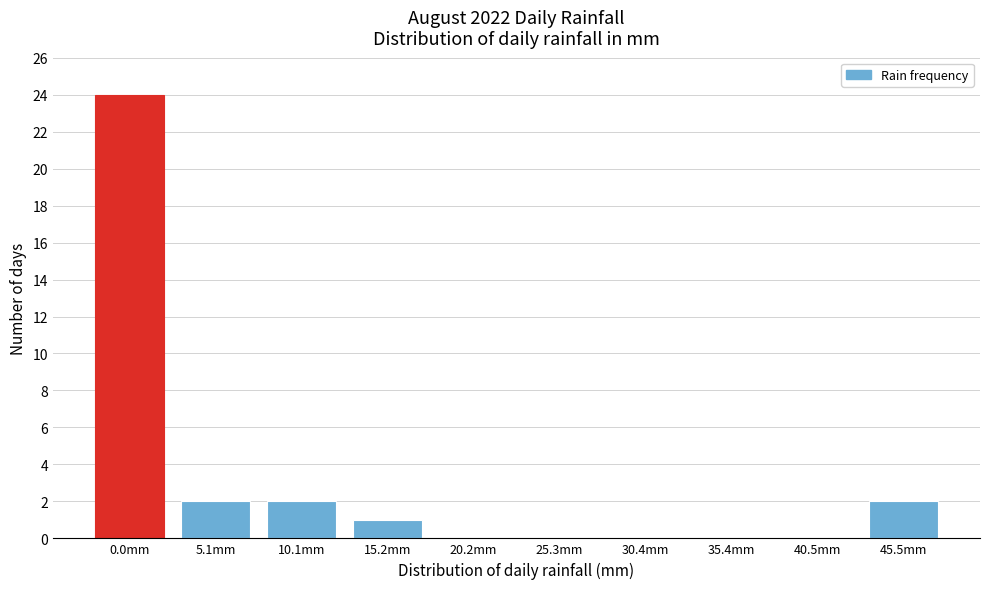

Reading right to left, extract all data points from this chart.

45.5mm=2	40.5mm=0	35.4mm=0	30.4mm=0	25.3mm=0	20.2mm=0	15.2mm=1	10.1mm=2	5.1mm=2	0.0mm=24